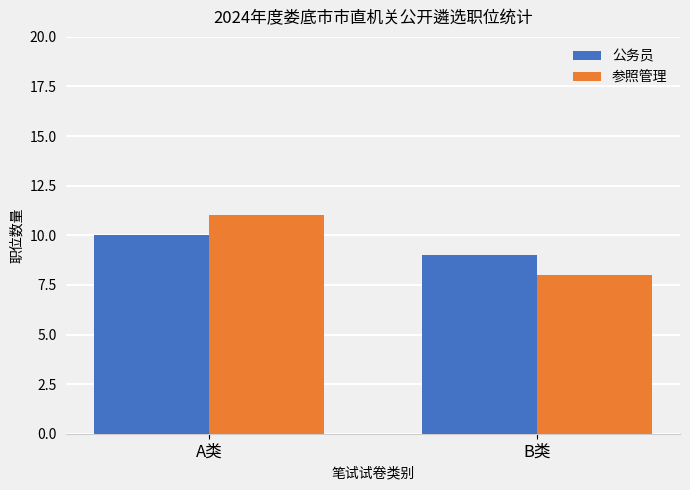

What is the label of the 2nd bar from the left?

B类